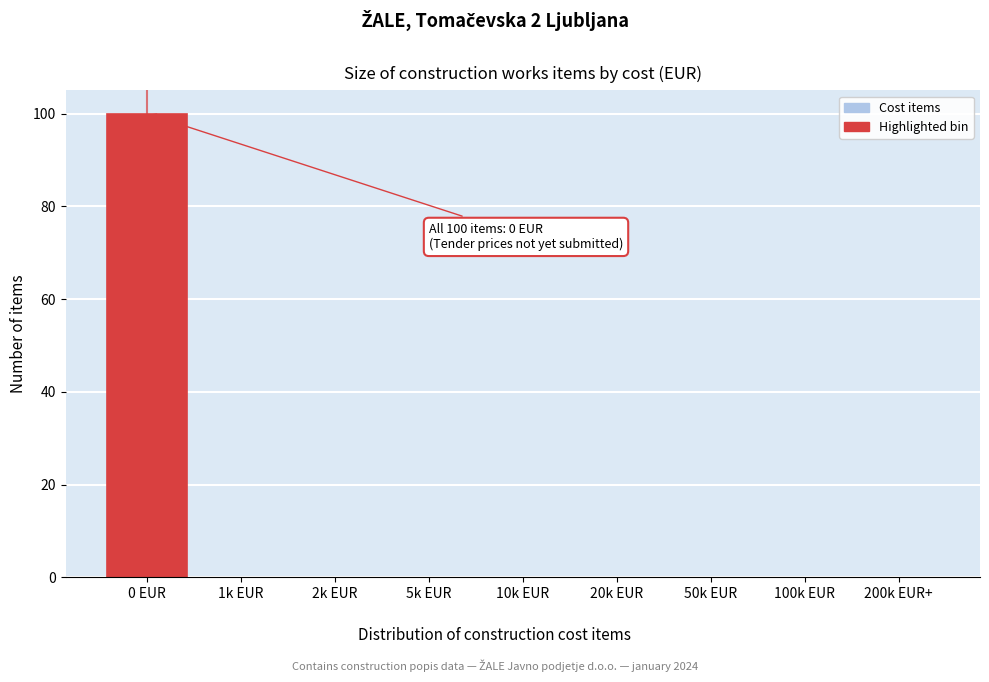

Reading left to right, what are all the values shown in this chart?

0 EUR=100	1k EUR=0	2k EUR=0	5k EUR=0	10k EUR=0	20k EUR=0	50k EUR=0	100k EUR=0	200k EUR+=0